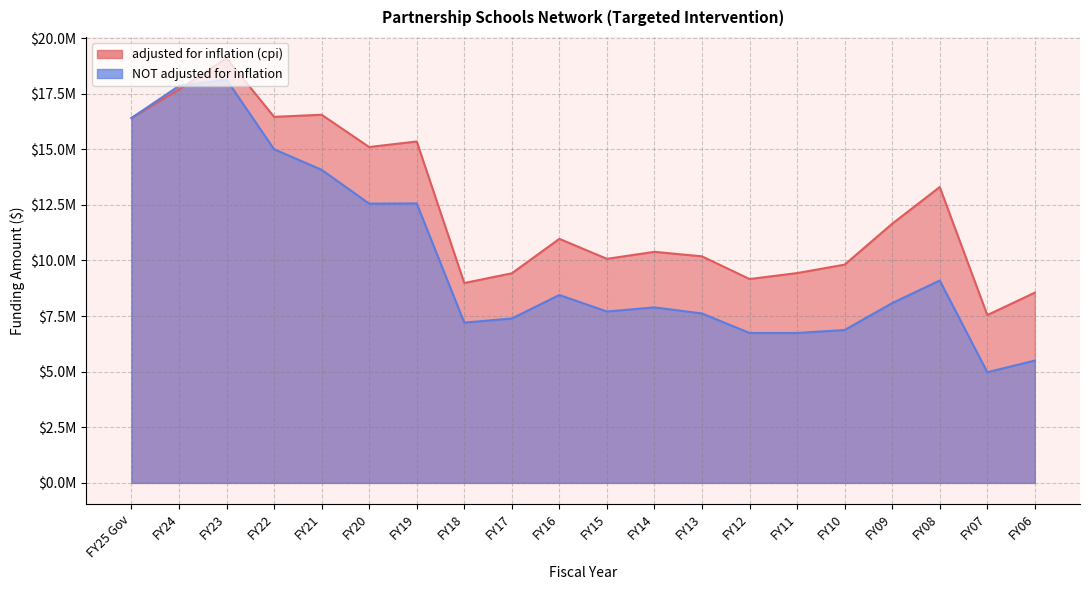

What is the value of the adjusted for inflation (cpi) point at the 20th from the left?

8553779